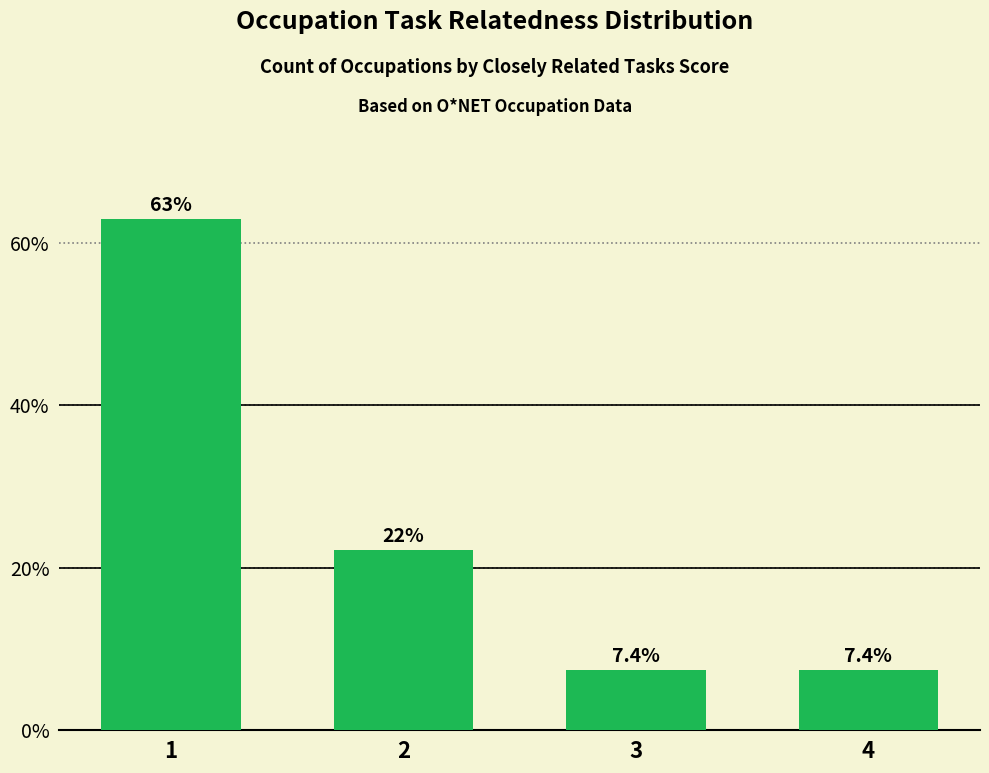

What is the greatest value displayed?

63.0